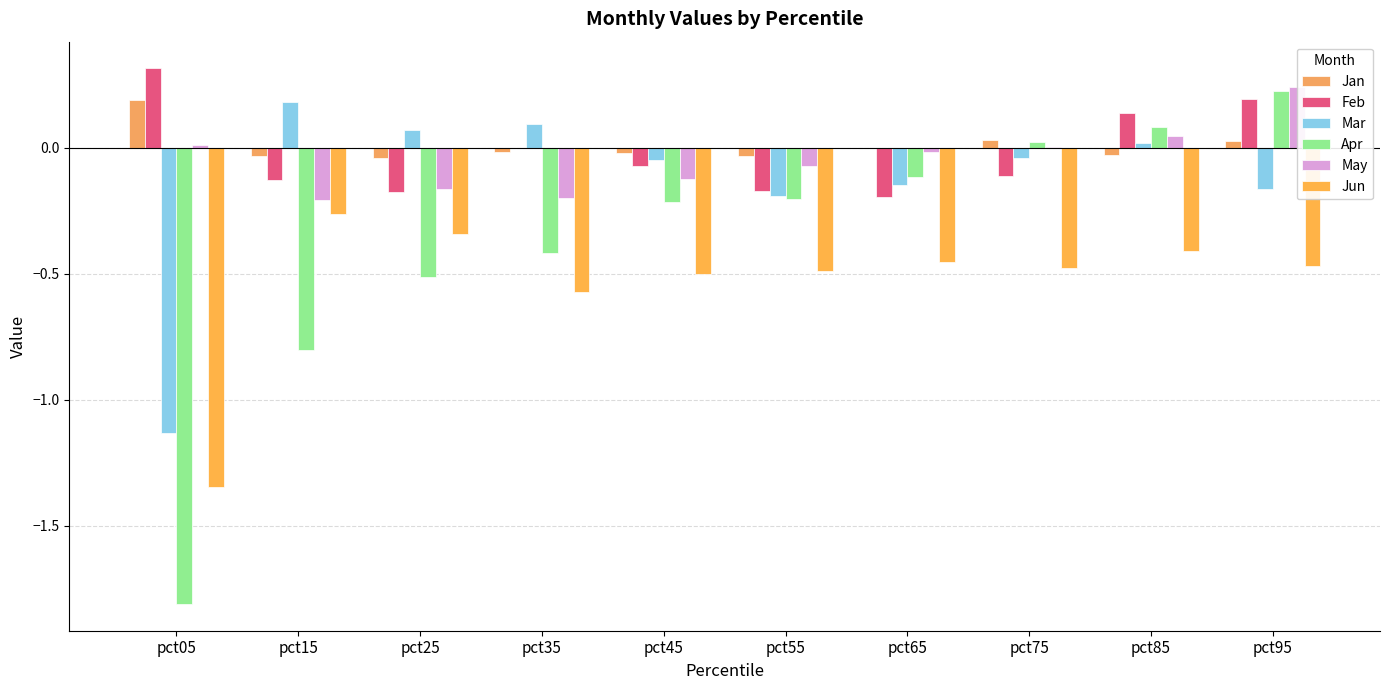

How many series are shown in this chart?

6